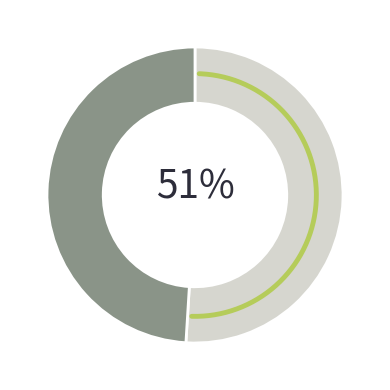

How many segments does this pie chart have?

2